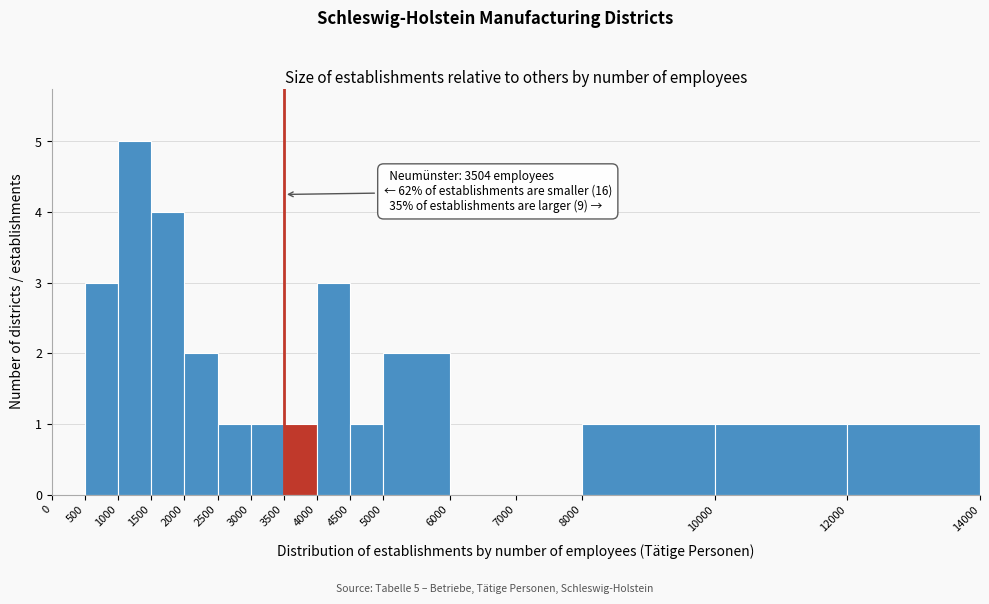

Which range on the x-axis has the tallest bar?

1000 to 1500